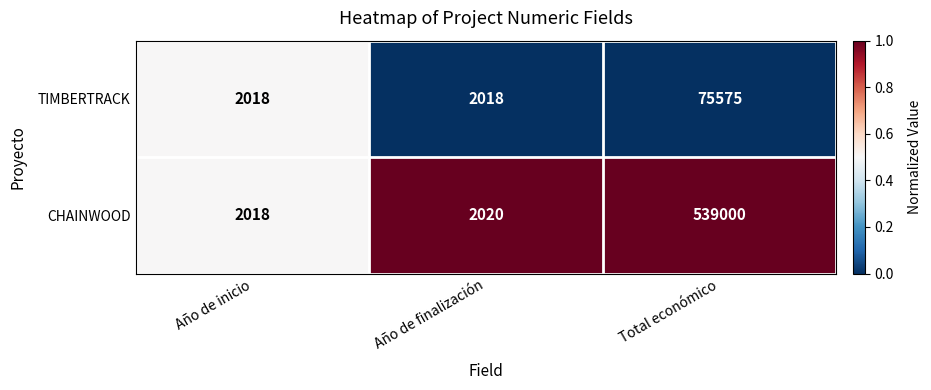

Between Año de finalización and Total económico, which series saw the biggest shift?

CHAINWOOD